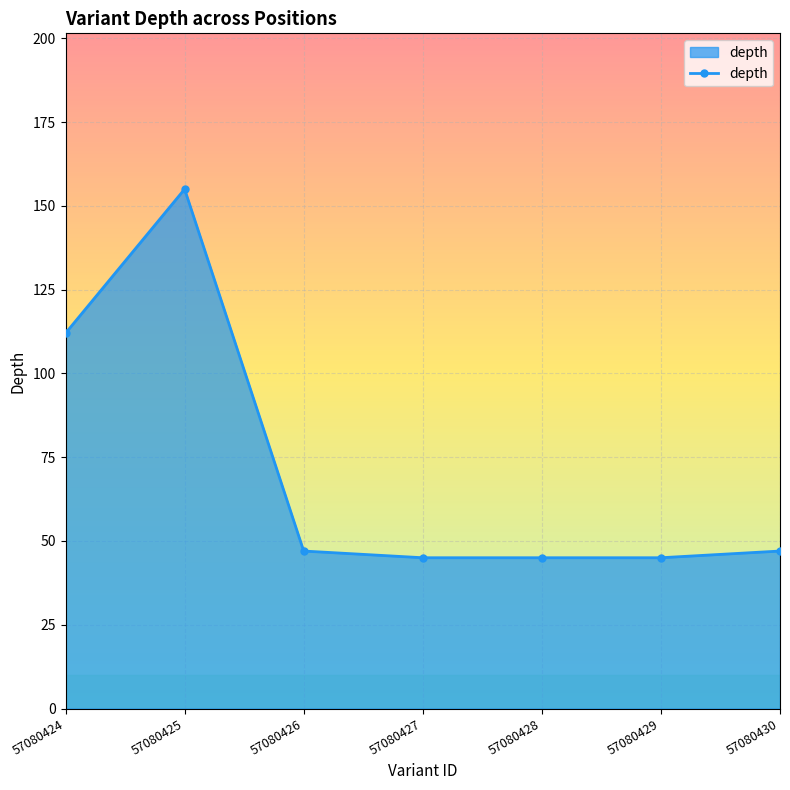

How many lines are shown in the chart?

1